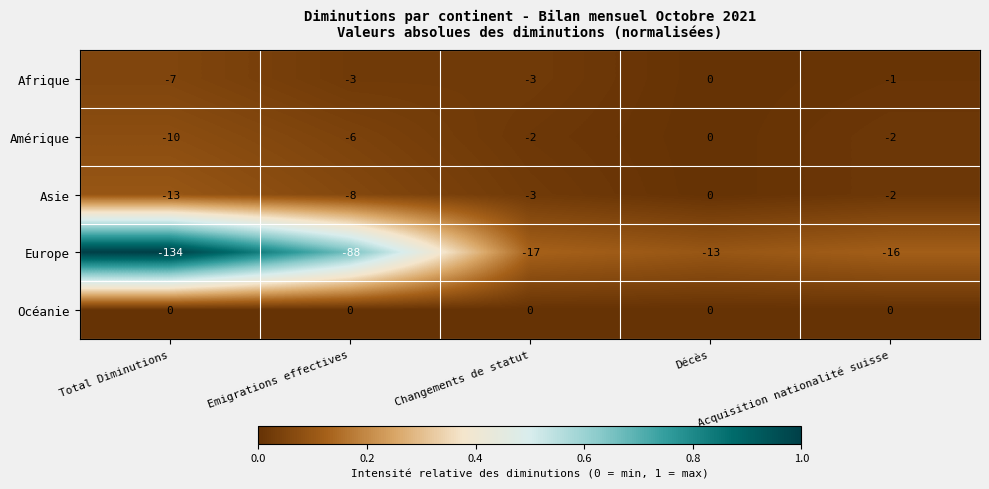

Which series has the largest total across all categories?

Océanie